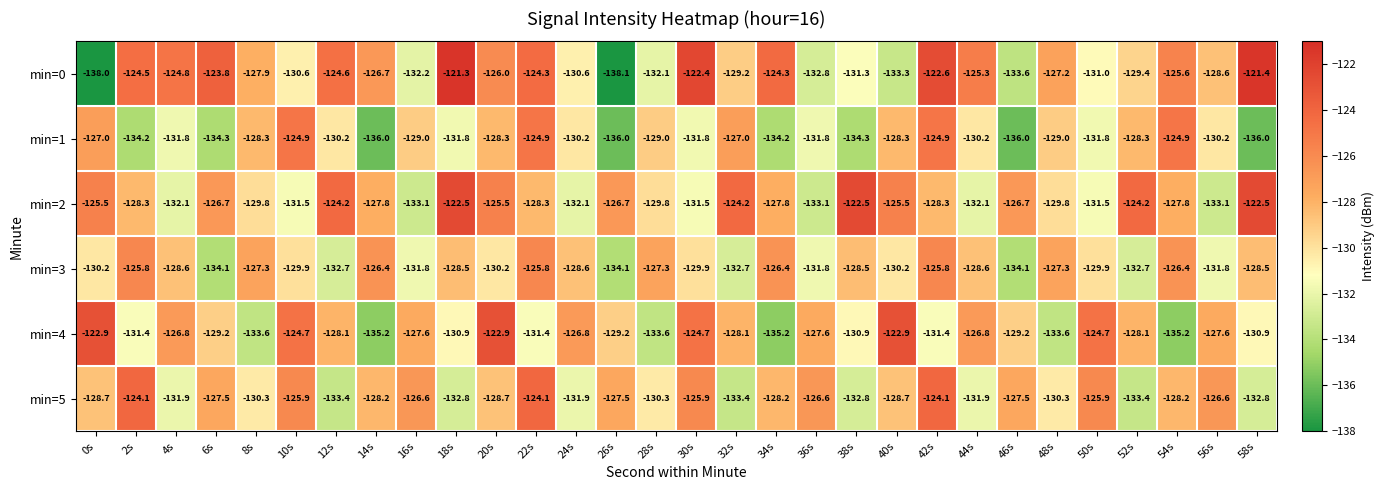

At which category is the sum across all series the highest?

42s